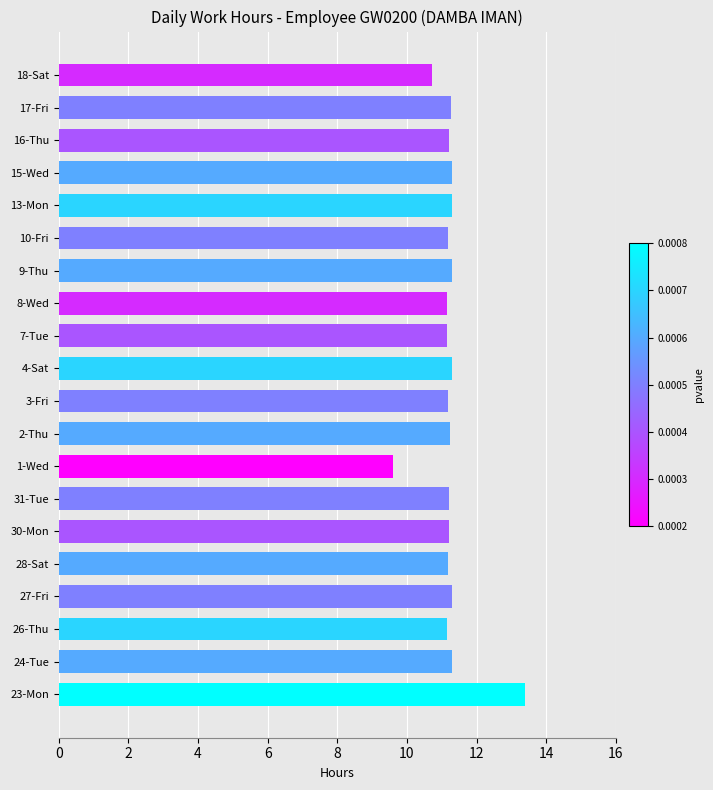

Which label corresponds to the smallest value in the chart?

1-Wed